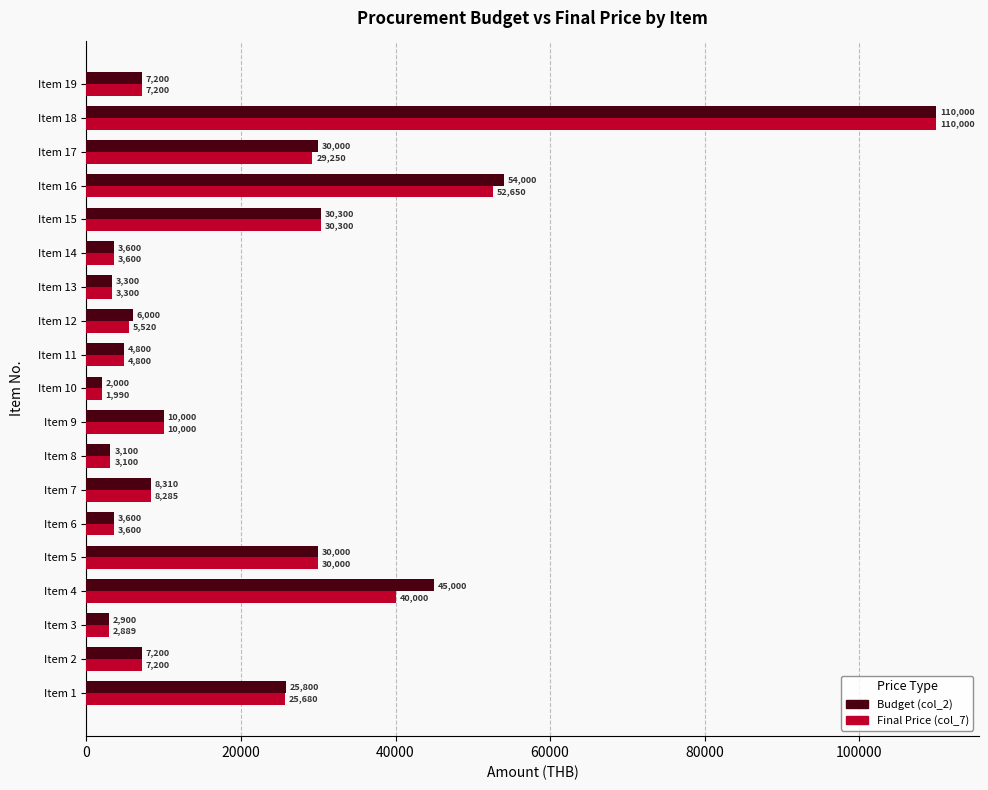

What is the approximate value of Final Price (col_7) at Item 15?

30300